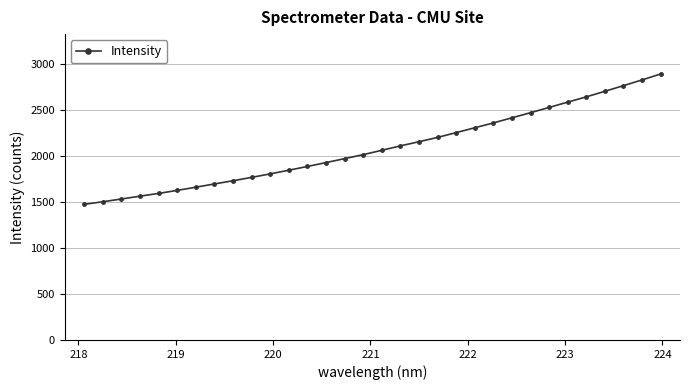

What is the difference between the maximum and minimum values?

1416.6